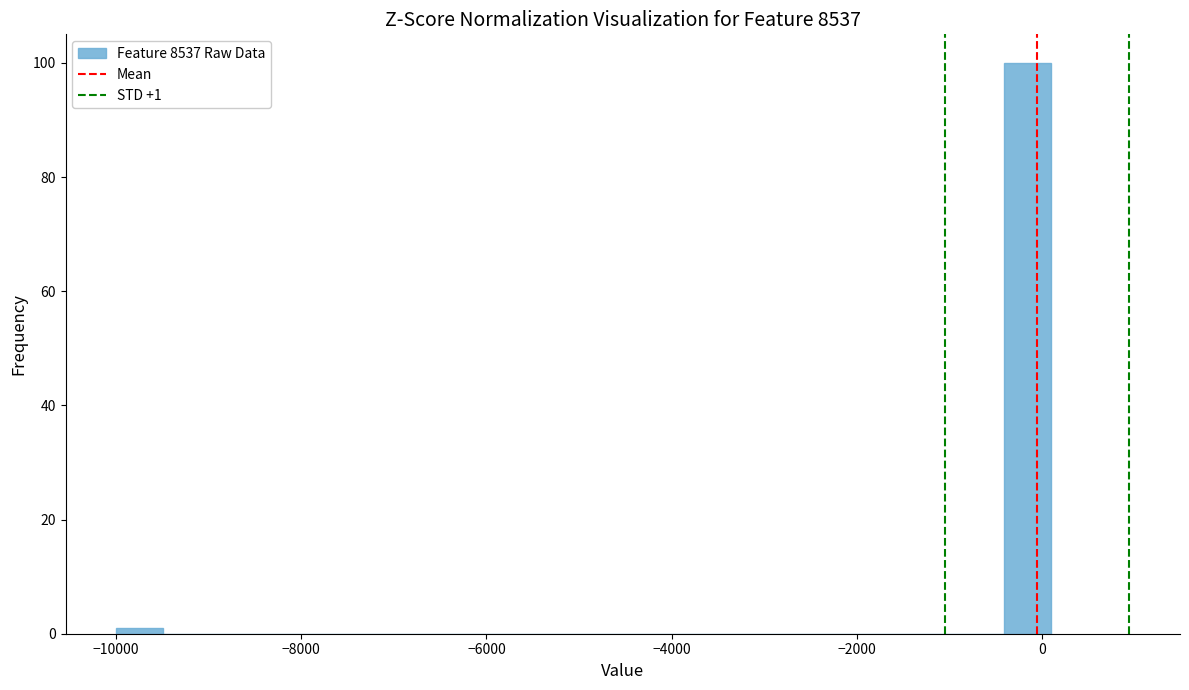

Around what value on the x-axis is the tallest bar? Give the approximate position of its centre, as read against the axis.

-200